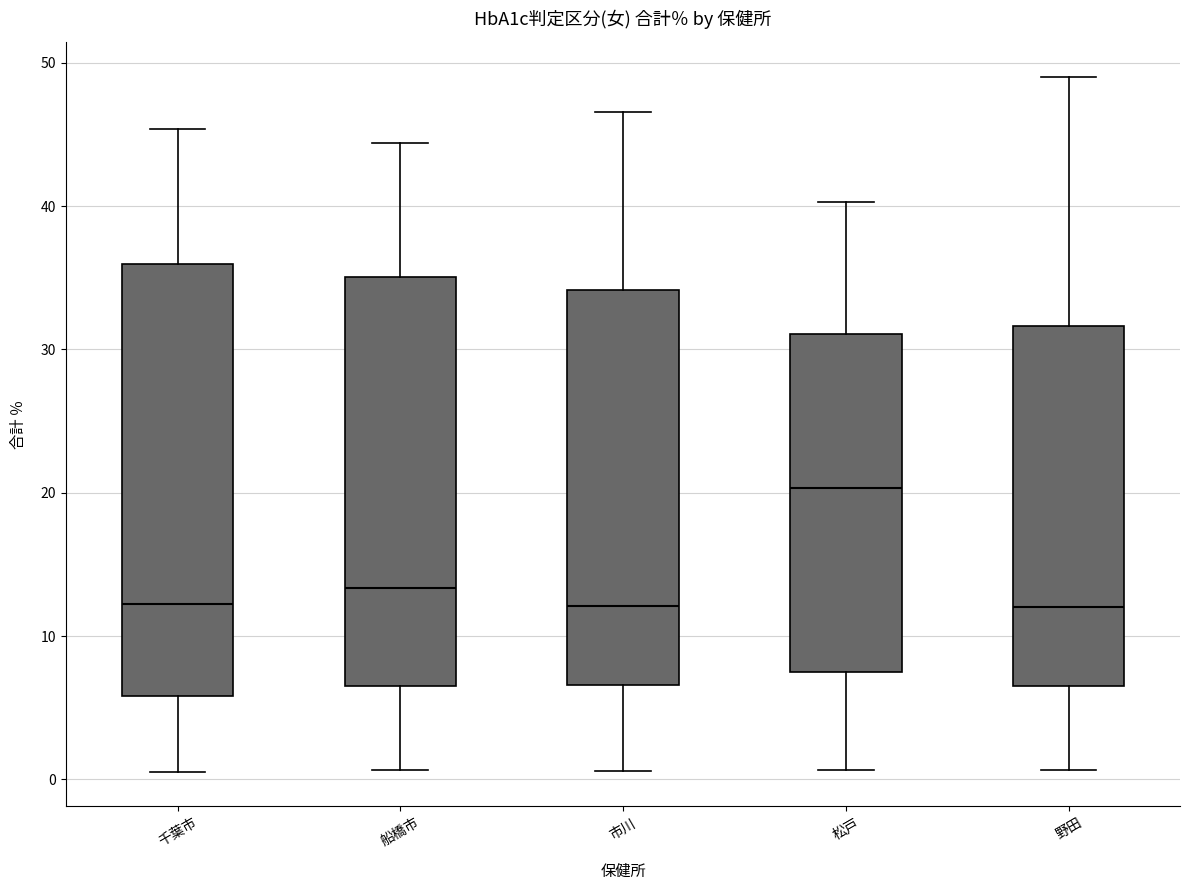

Reading left to right, transcribe this box plot: for each box, give where its median line is, the range the box spans, and where its two whiskers end, as read against the y-axis. The values are not printed on the chart, so give them approximately, as read against the axis.

千葉市: median 12, box 6 to 36, whiskers 1 to 45
船橋市: median 13, box 7 to 35, whiskers 1 to 44
市川: median 12, box 7 to 34, whiskers 1 to 47
松戸: median 20, box 8 to 31, whiskers 1 to 40
野田: median 12, box 7 to 32, whiskers 1 to 49